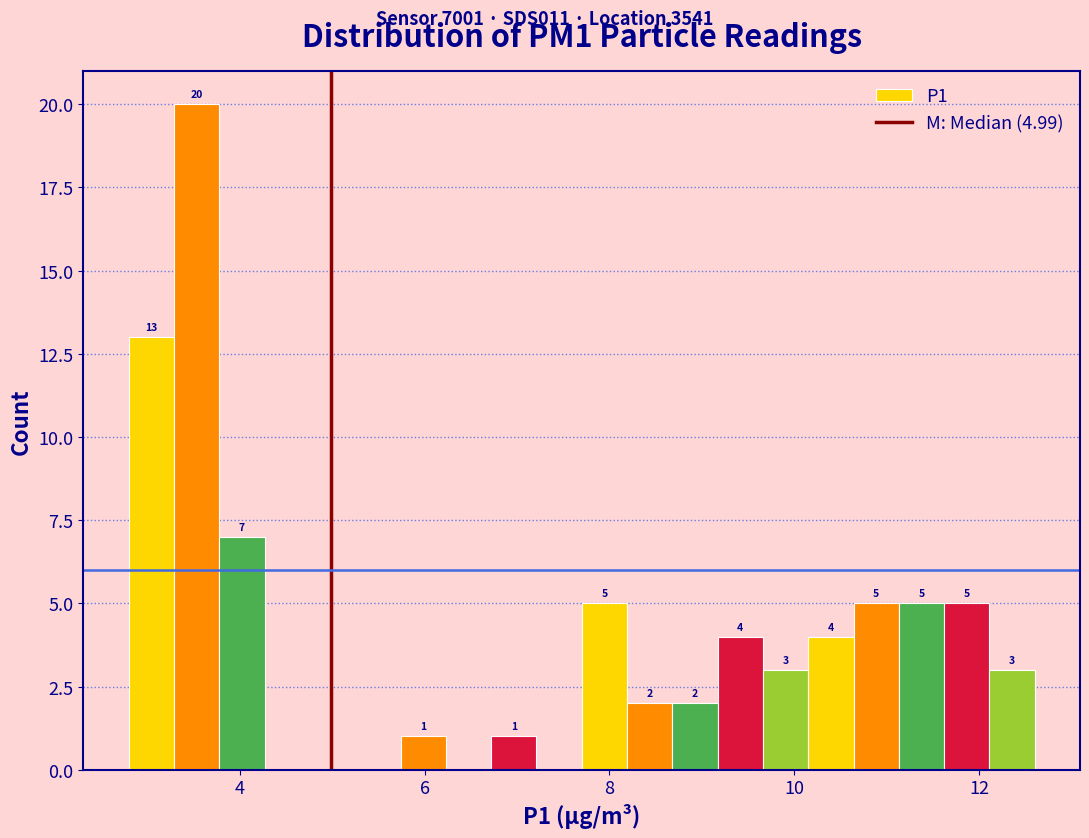

Read against the x-axis, roughly where is the centre of the tallest bar?

3.6